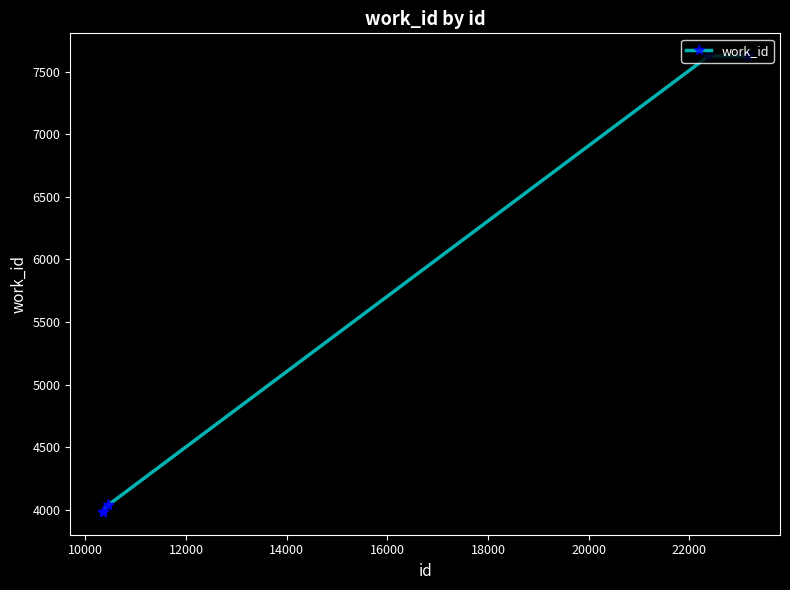

What is the difference between the second highest and second lowest values?

3645